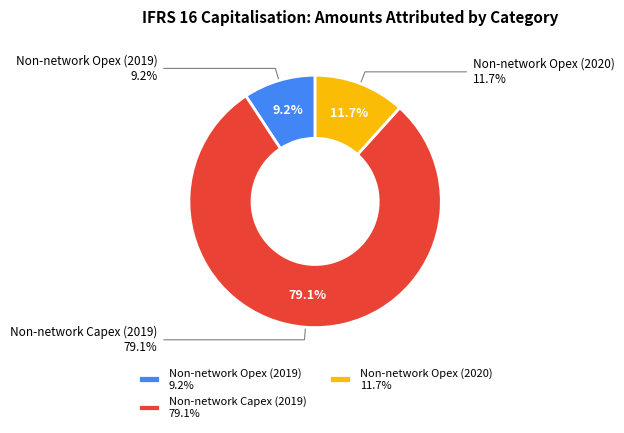

What percentage is the Non-network Opex (2019) slice, to the nearest percent?

9%